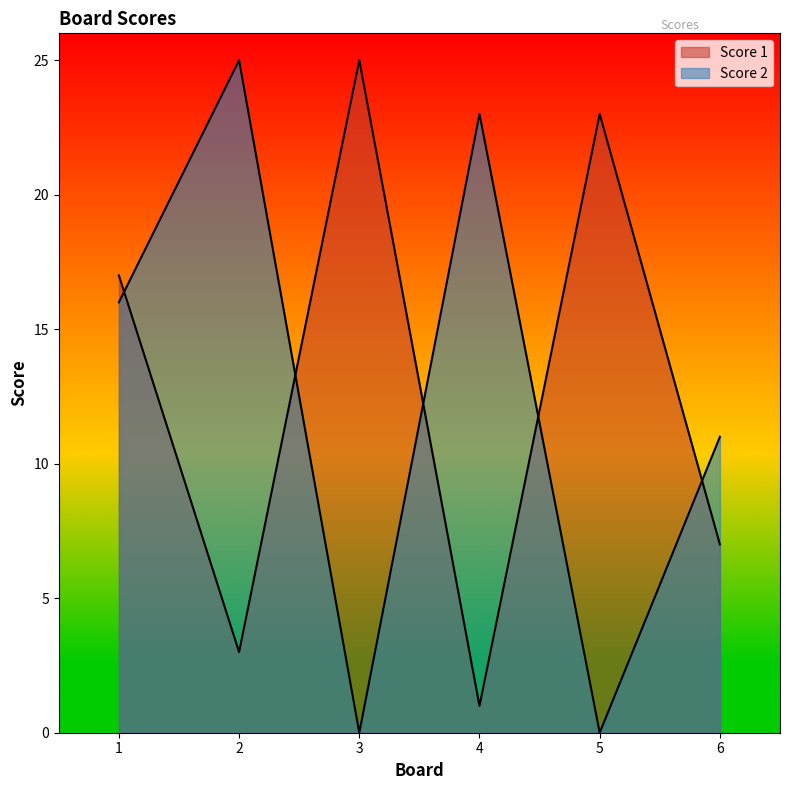

What is the difference between the second highest and second lowest values in the Score 2 series?

23